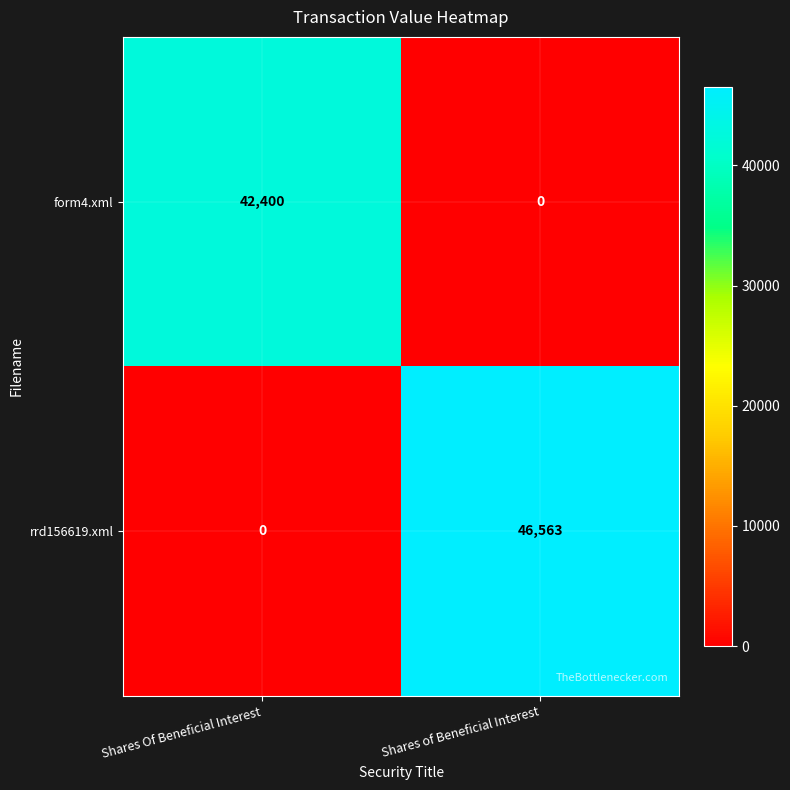

Reading right to left, extract all data points from this chart.

form4.xml: Shares of Beneficial Interest=0	Shares Of Beneficial Interest=42400
rrd156619.xml: Shares of Beneficial Interest=46563	Shares Of Beneficial Interest=0